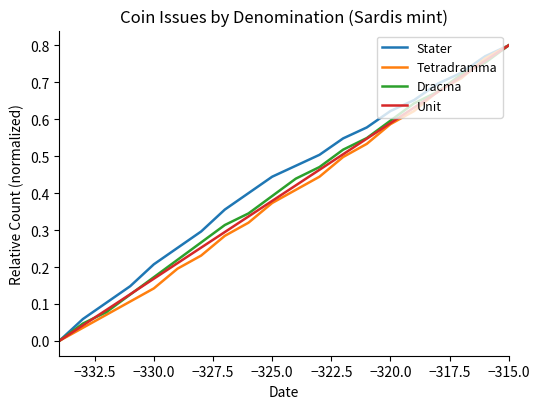

Rank the series by their average value, from lowest to highest.

Tetradramma, Unit, Dracma, Stater